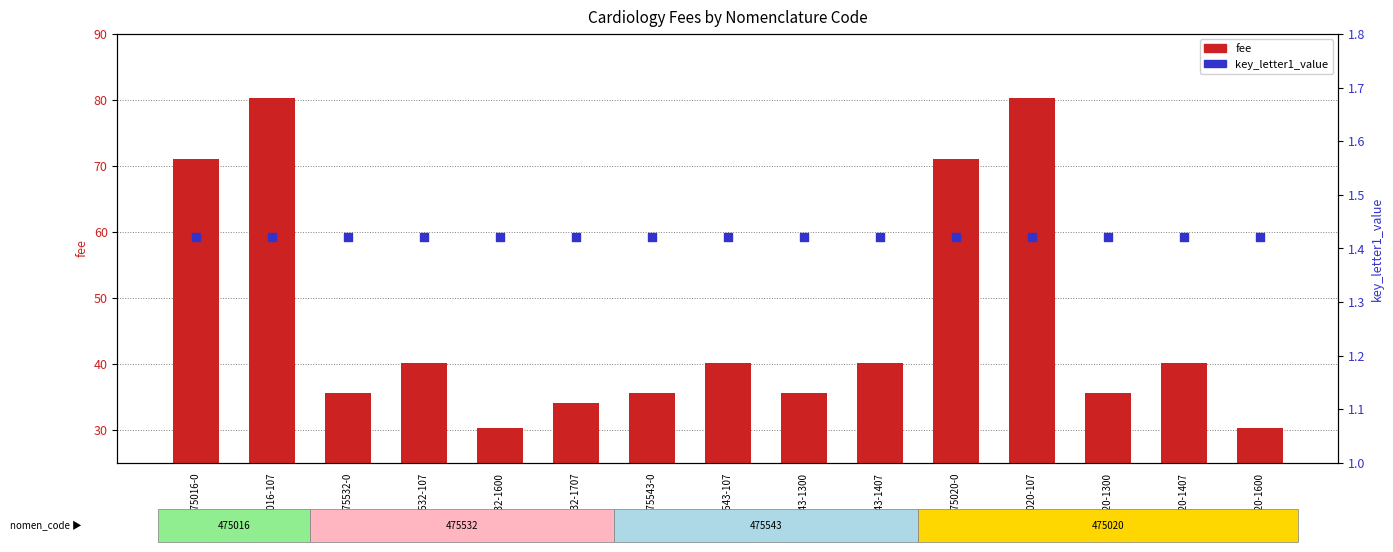

Is the value of key_letter1_value at 475020-1407 greater than the value of fee at 475016-0?

No